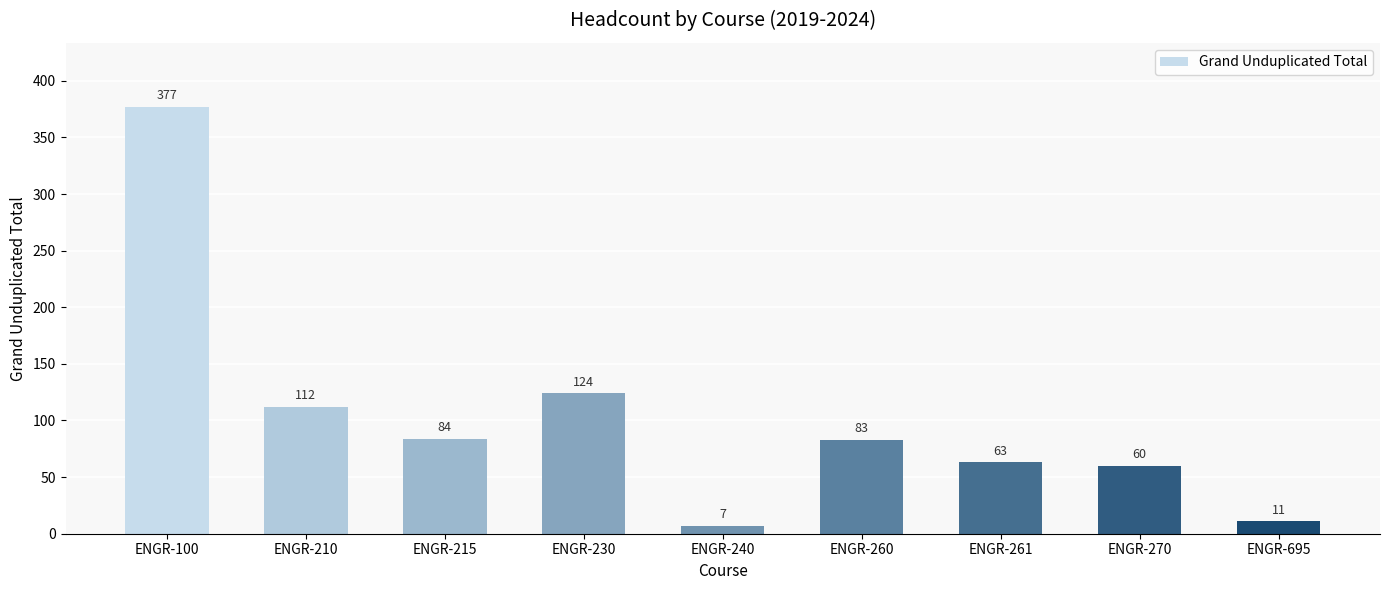

How many bars are there in total?

9